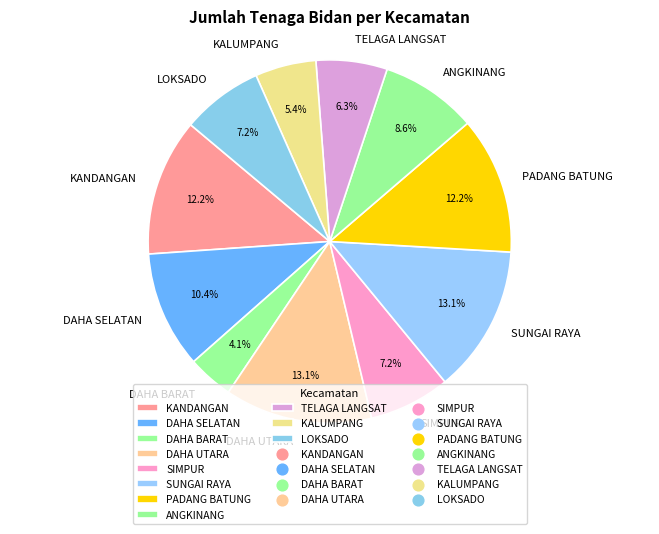

To the nearest percent, what is the difference between the SIMPUR and DAHA SELATAN slice percentages?

3%